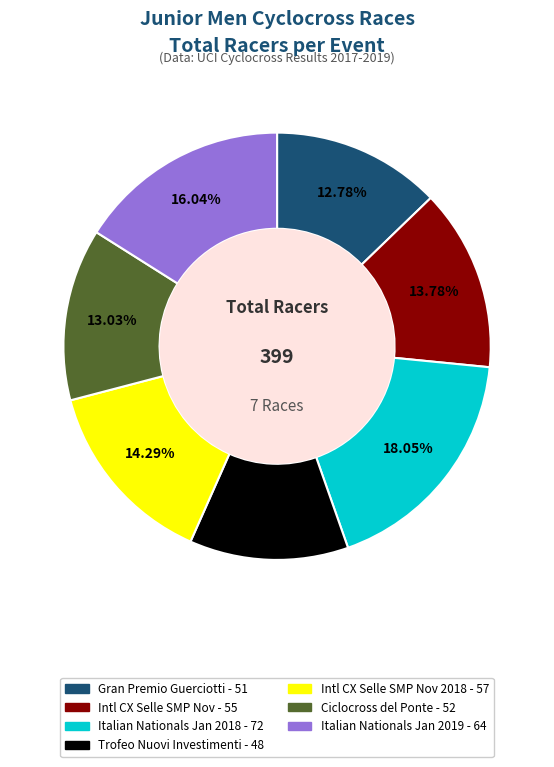

Does any single category account for the majority?

No